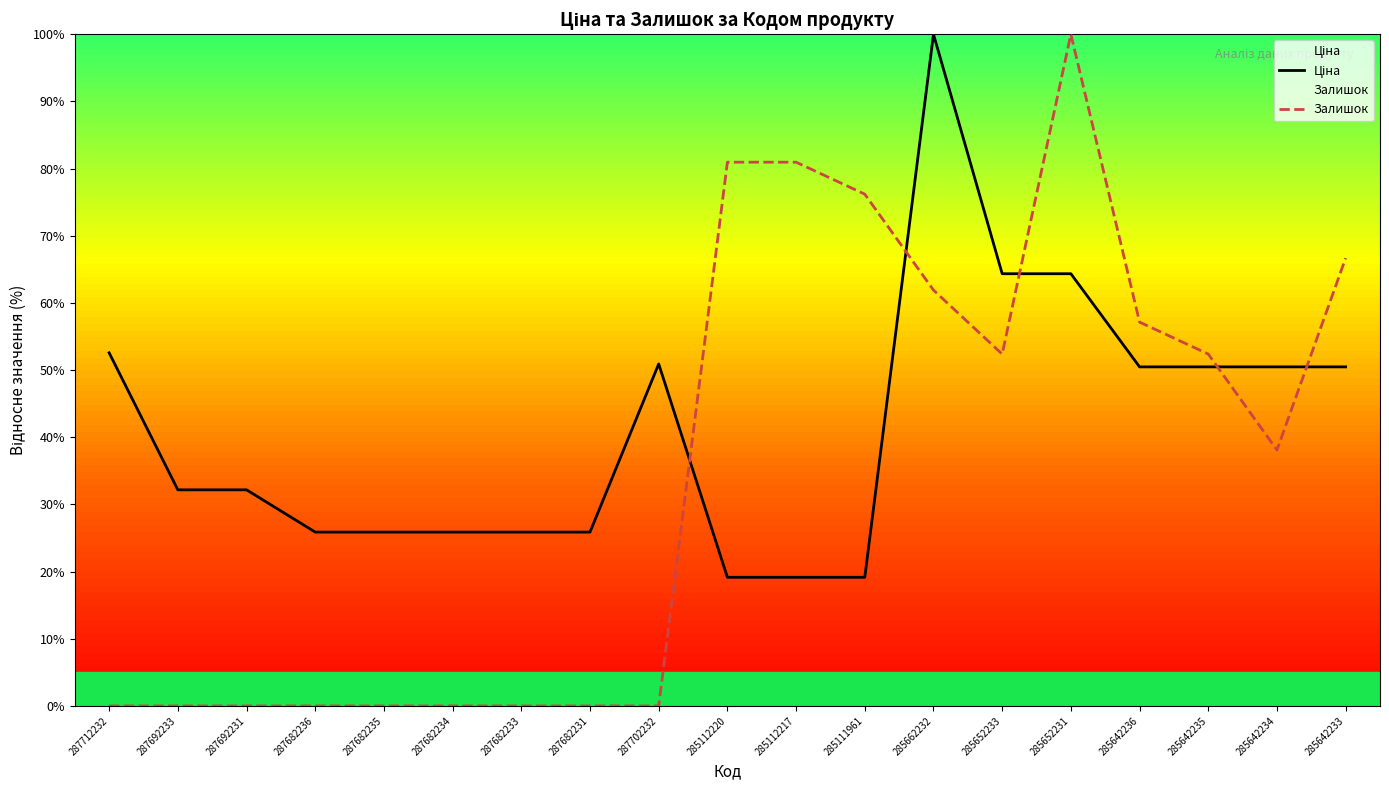

What is the total value across all series at 285111961?

95.3